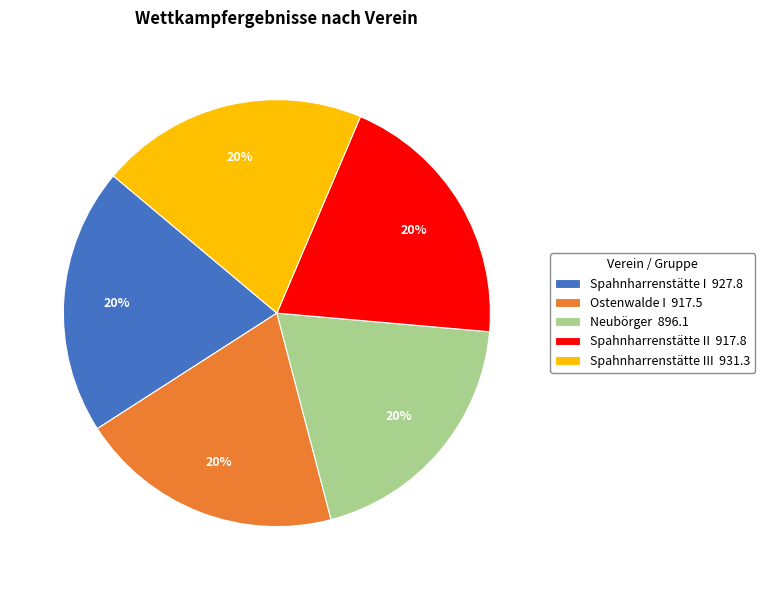

To the nearest percent, what percentage of the pie is Ostenwalde I 917.5?

20%